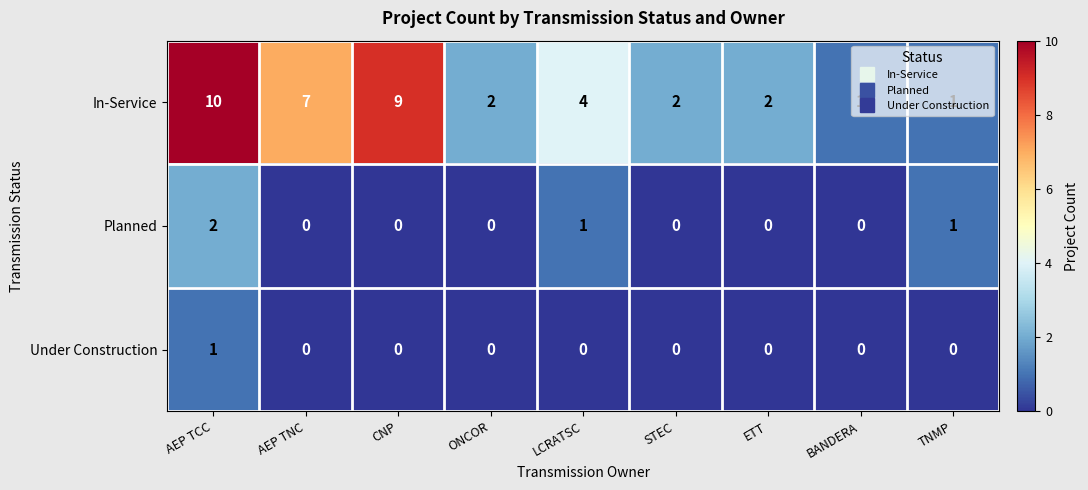

Is it true that Under Construction equals 0 at CNP?

True